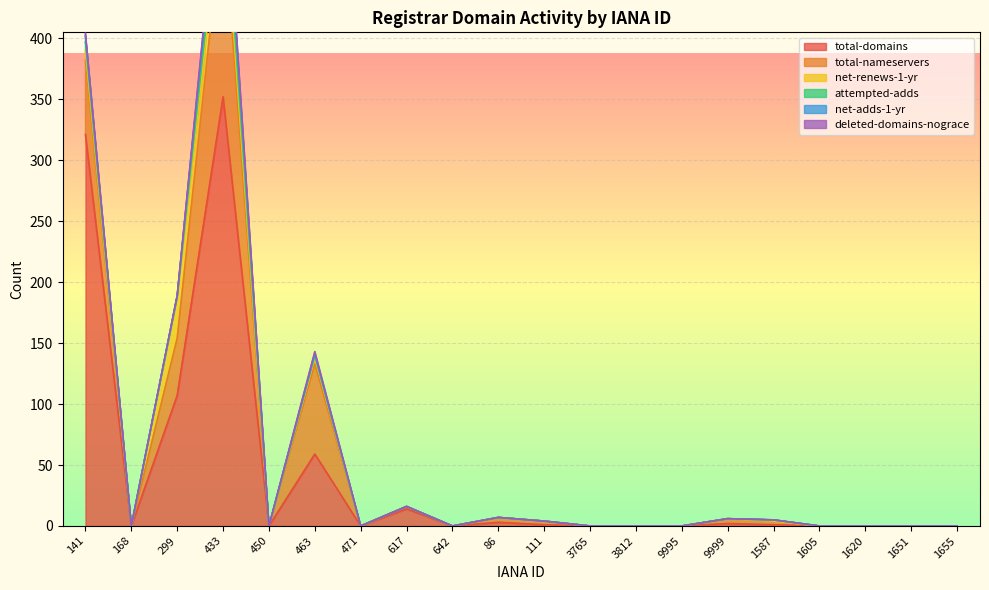

Is the value of total-domains at 3765 greater than the value of net-renews-1-yr at 1620?

No